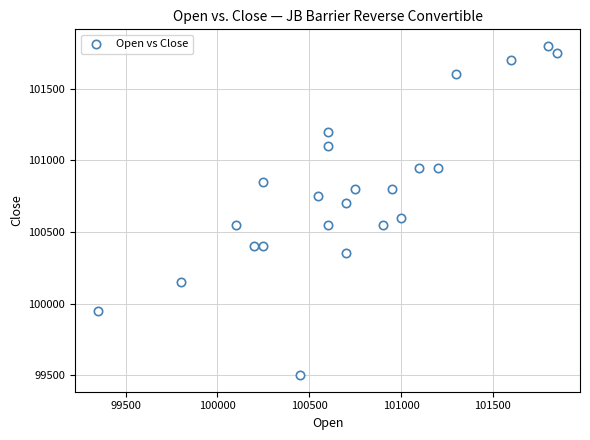

What is the range of X values (max minus min)?

2500